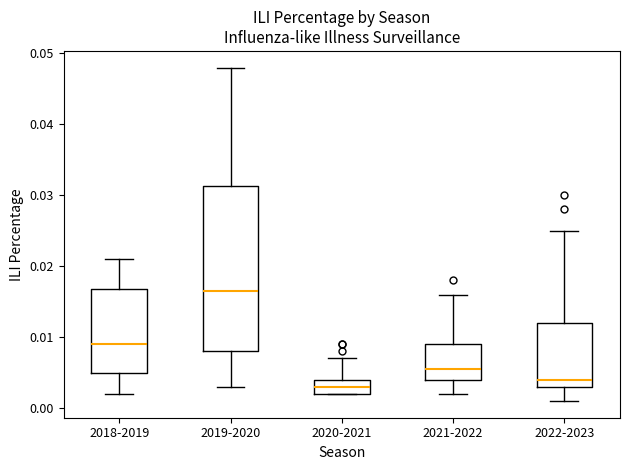

Reading left to right, transcribe this box plot: for each box, give where its median line is, the range the box spans, and where its two whiskers end, as read against the y-axis. The values are not printed on the chart, so give them approximately, as read against the axis.

2018-2019: median 0.009, box 0.005 to 0.017, whiskers 0.002 to 0.021
2019-2020: median 0.017, box 0.008 to 0.031, whiskers 0.003 to 0.048
2020-2021: median 0.003, box 0.002 to 0.004, whiskers 0.002 to 0.007
2021-2022: median 0.006, box 0.004 to 0.009, whiskers 0.002 to 0.016
2022-2023: median 0.004, box 0.003 to 0.012, whiskers 0.001 to 0.025